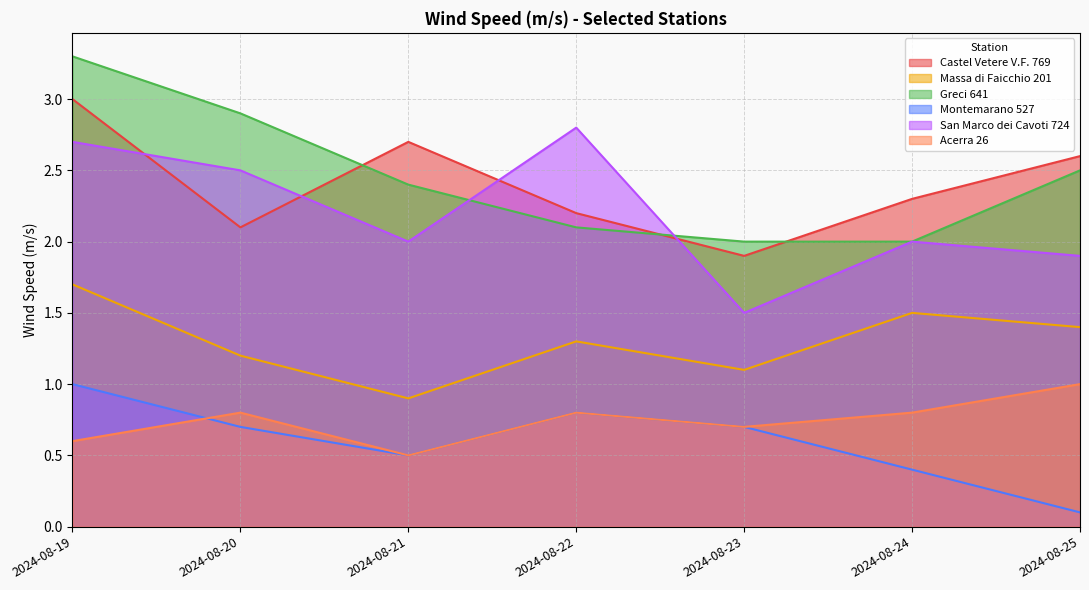

What are all the series names shown in the legend?

Castel Vetere V.F. 769, Massa di Faicchio 201, Greci 641, Montemarano 527, San Marco dei Cavoti 724, Acerra 26